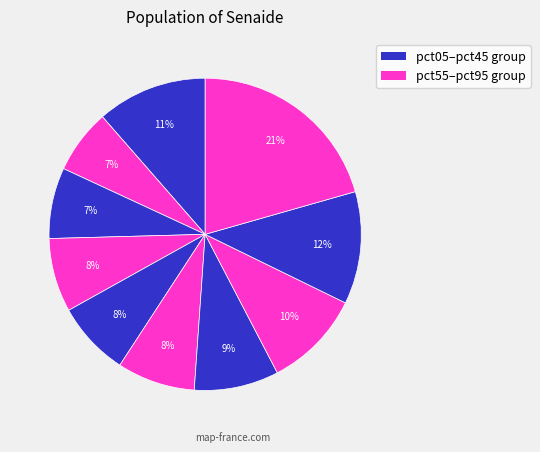

Which category has the smallest portion of the pie?

pct15